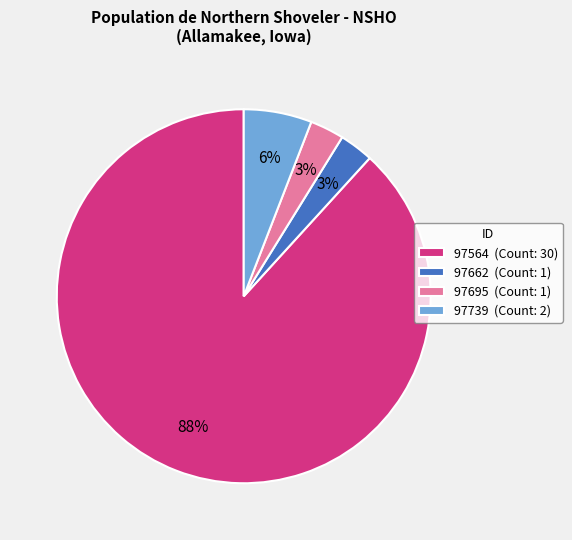

True or false: 97695 accounts for 3% of the total.

True